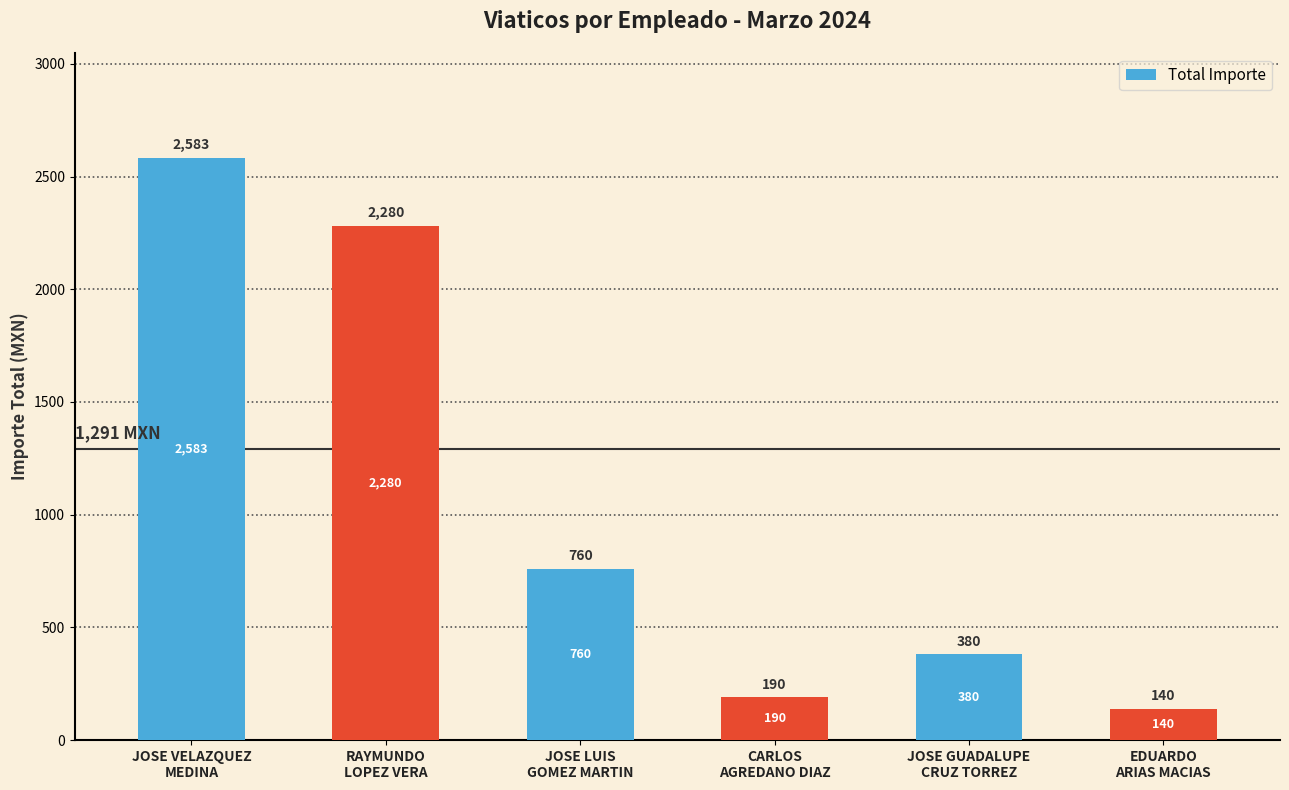

How many bars are there in total?

6